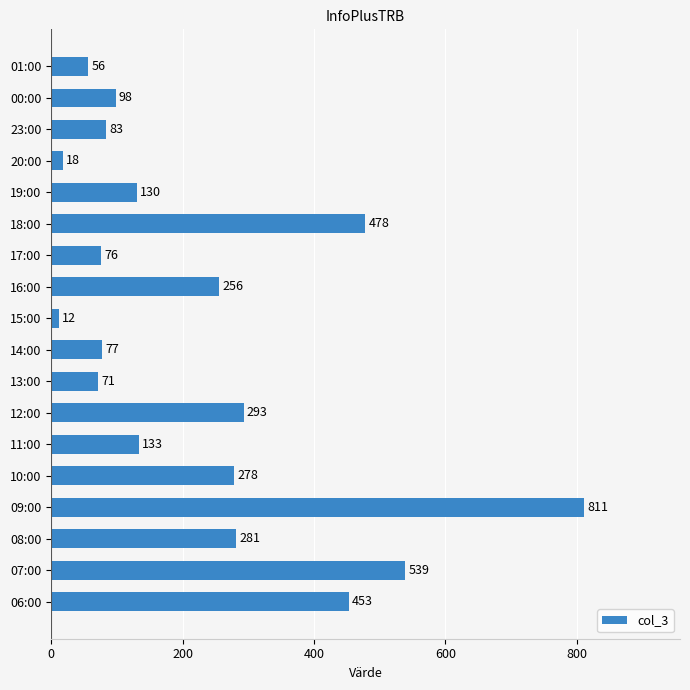

True or false: the data shows 706 at 07:00.

False